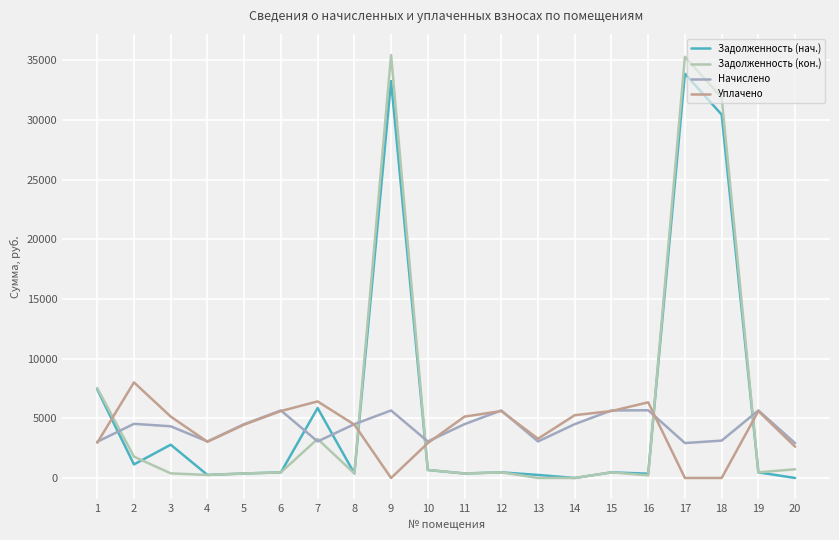

How many distinct data groups are displayed?

4